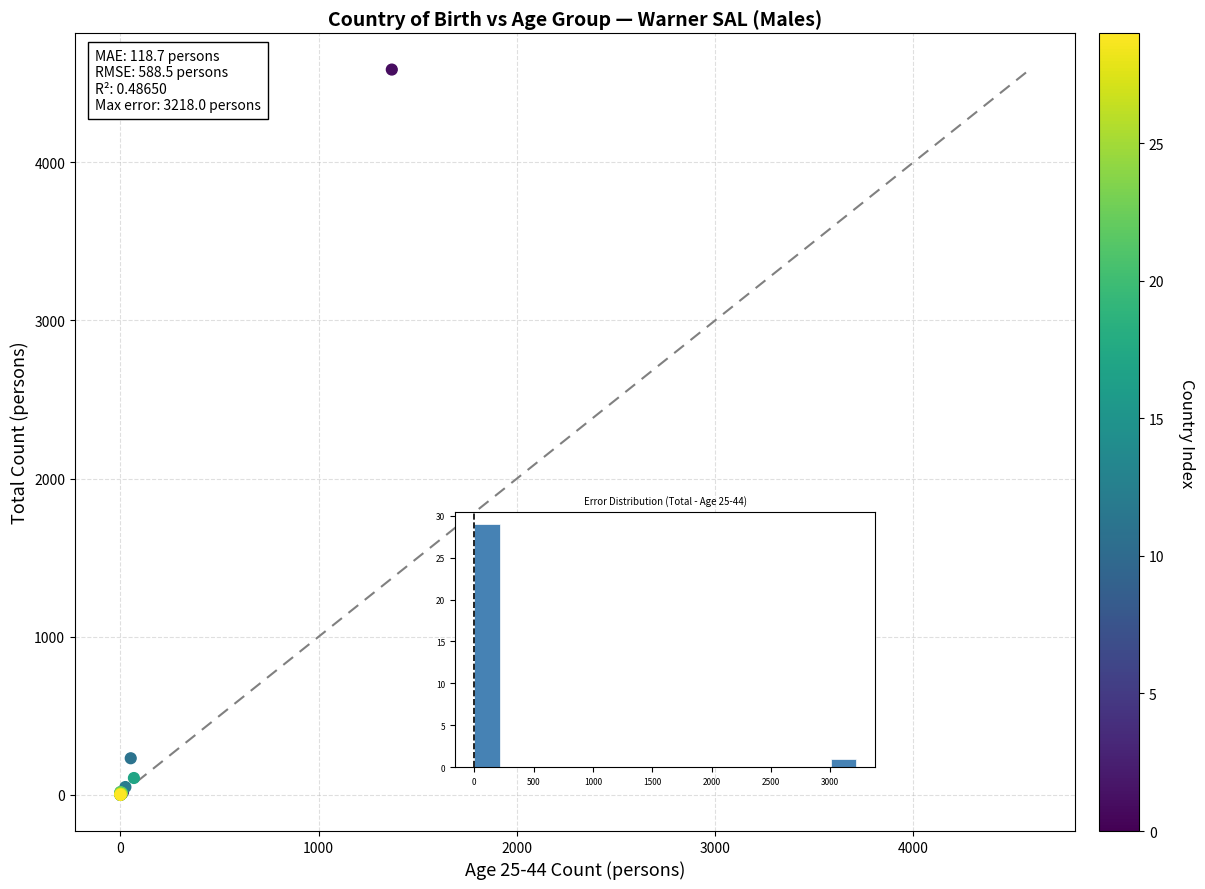

What Y value in the scatter plot is closest to 2293?

231